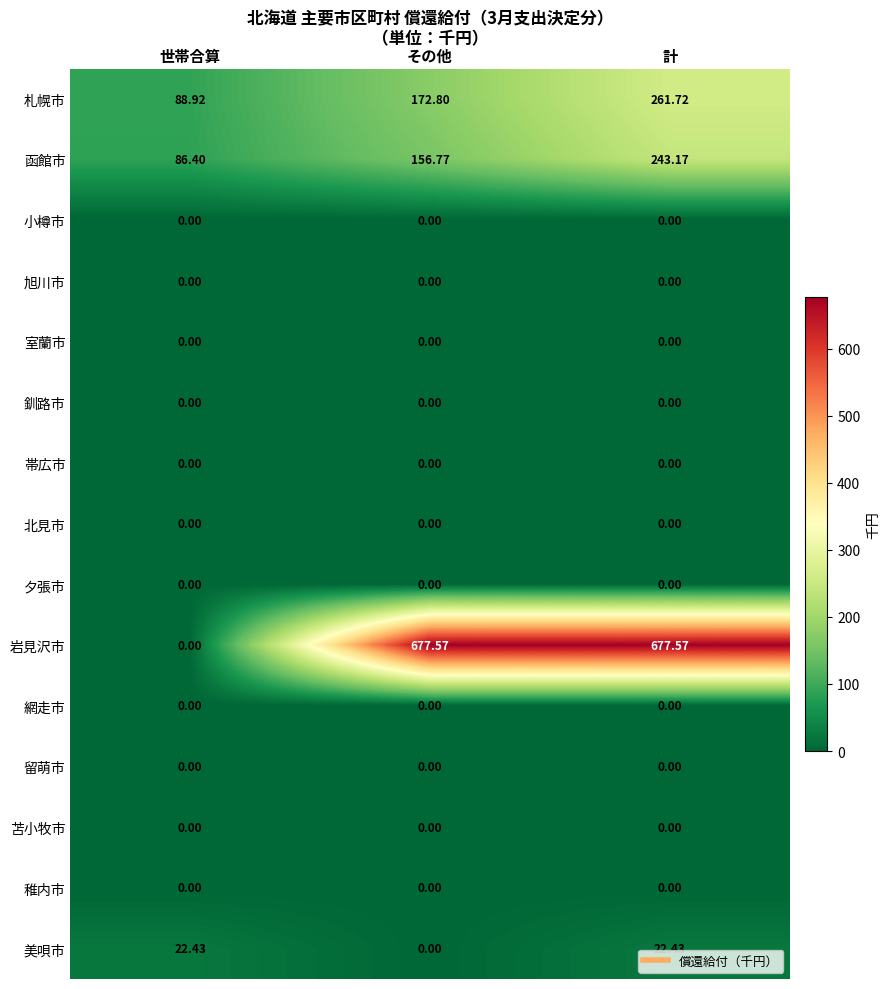

Which series has the widest spread of values?

岩見沢市